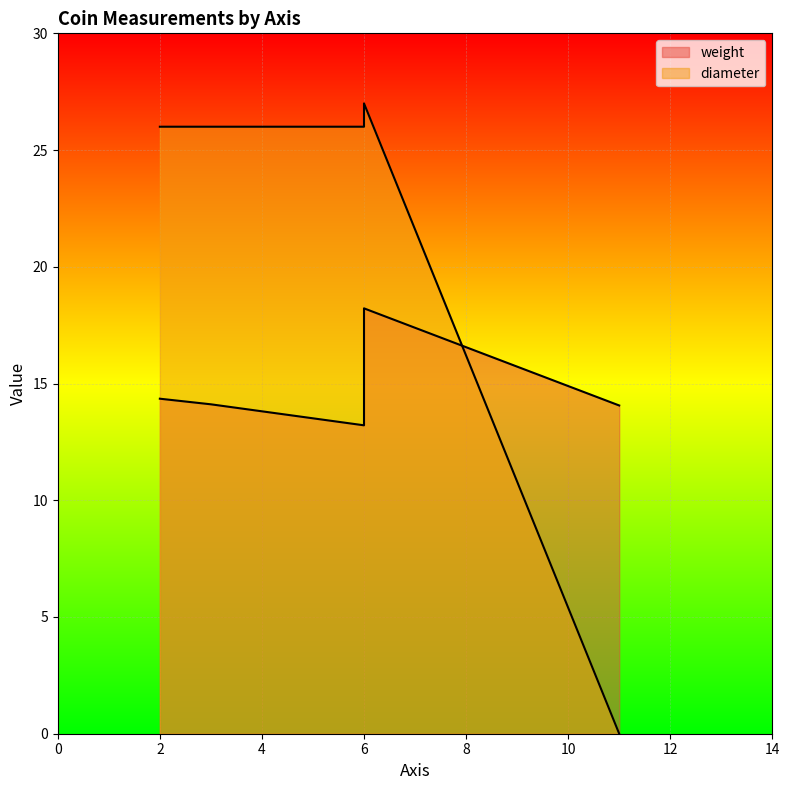

At which category does weight reach its first local peak?

6